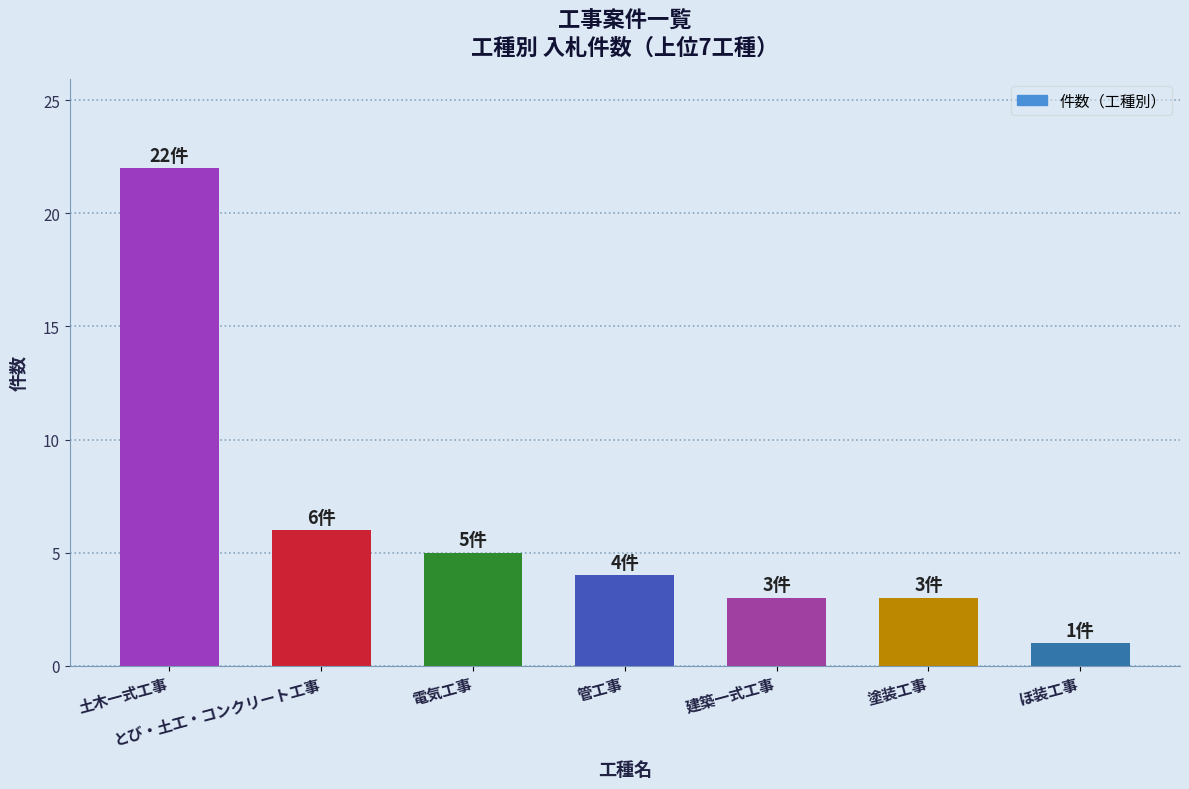

Approximately how many times larger is the value at 電気工事 compared to 建築一式工事?

1.7